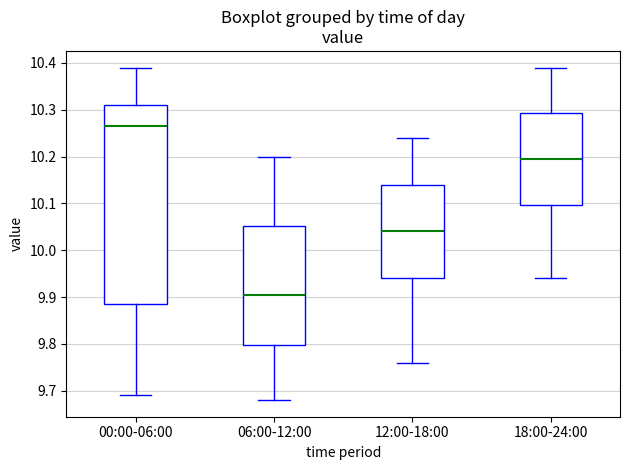

Where is the upper edge of the box for 12:00-18:00 on the y-axis? The values are not printed on the chart, so give them approximately, as read against the axis.

10.14